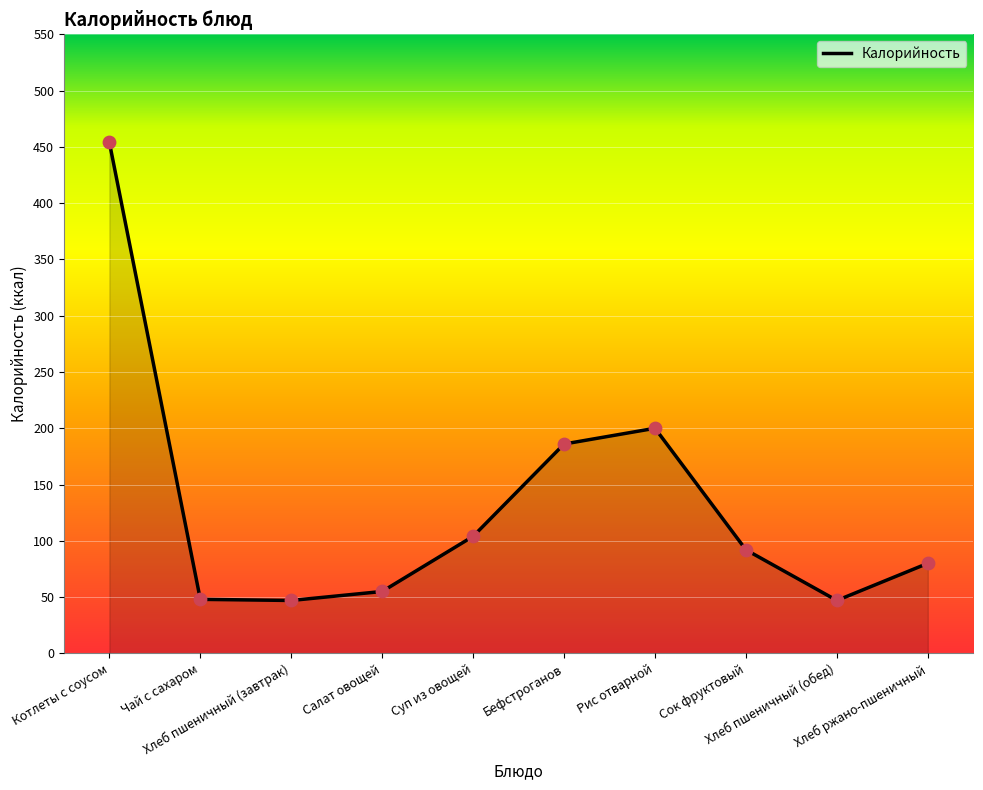

What is the difference between the maximum and minimum values?

407